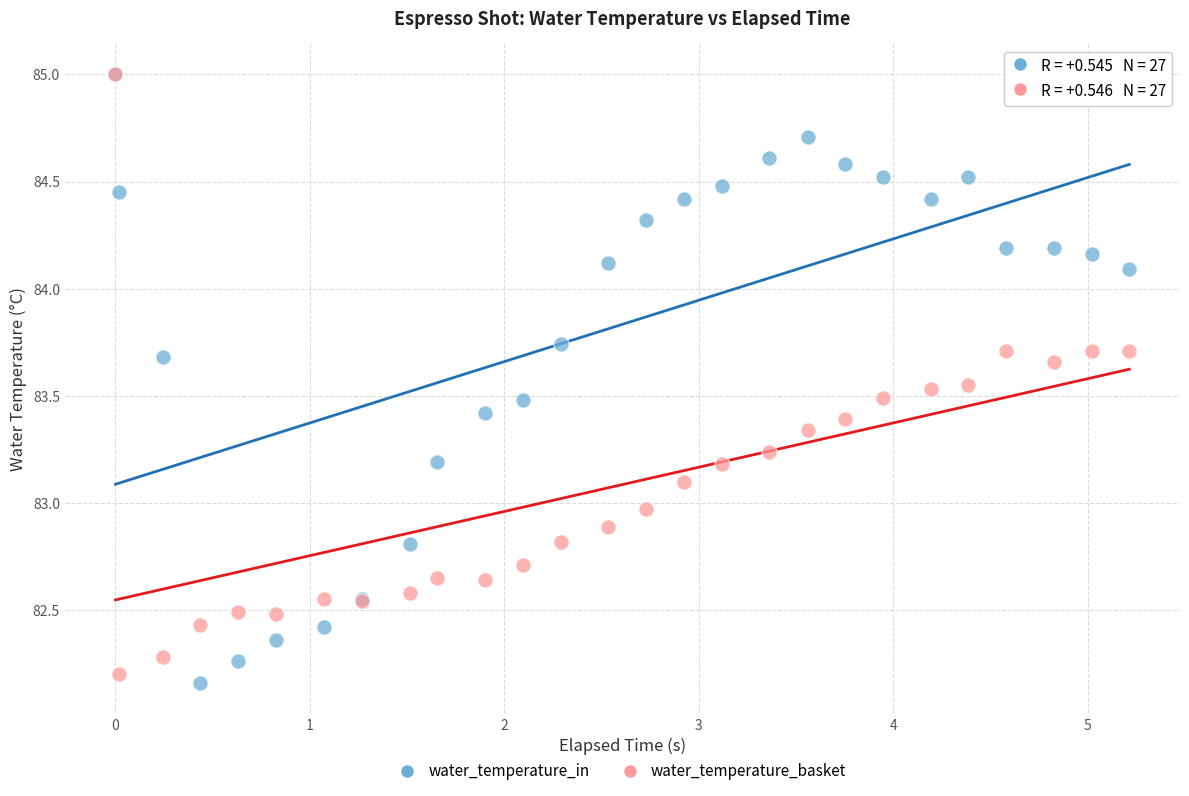

Which series reaches the minimum Y coordinate?

water_temperature_in